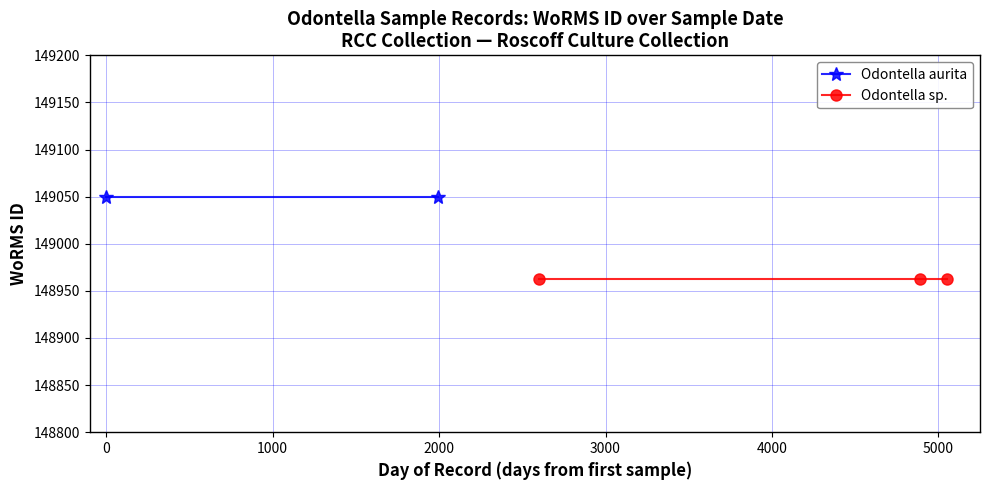

The chart shows a value of 149050 at 2009-07-01. True or false?

True